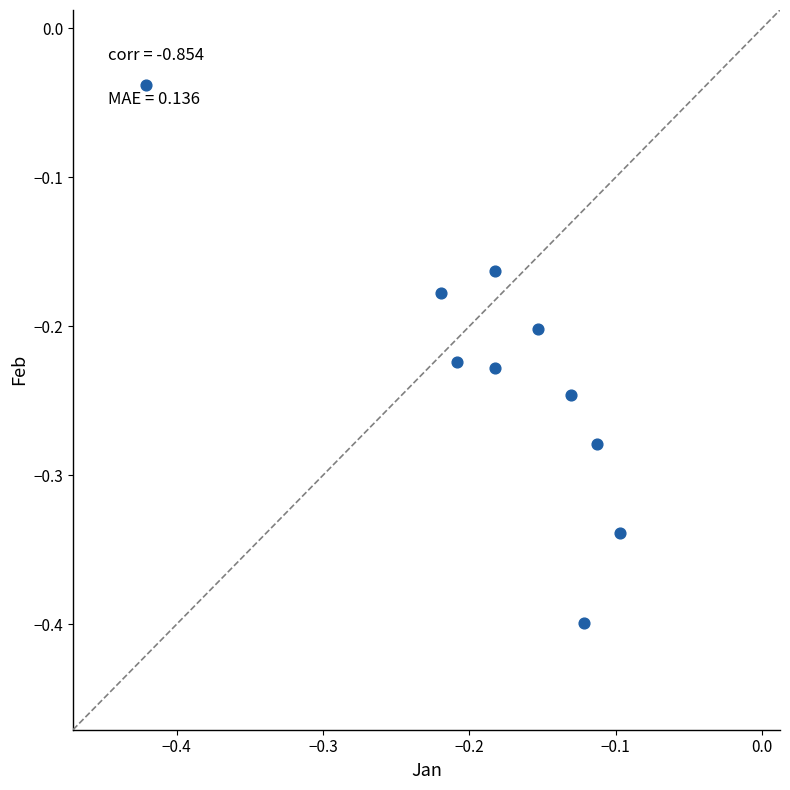

What is the range of Y values (max minus min)?

0.4